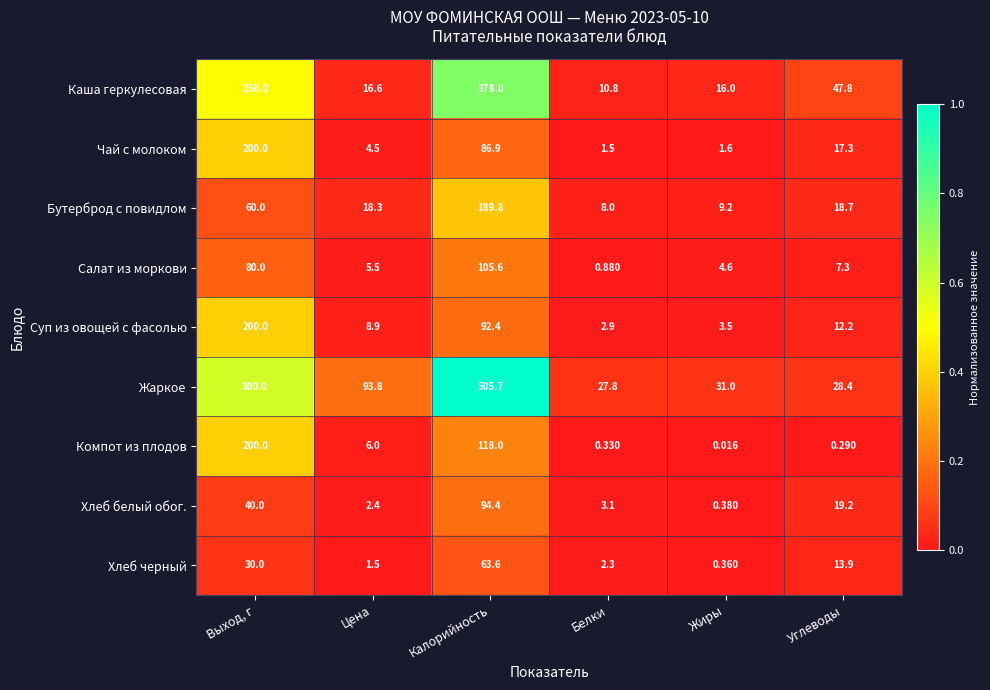

Which series has the largest total across all categories?

Жаркое